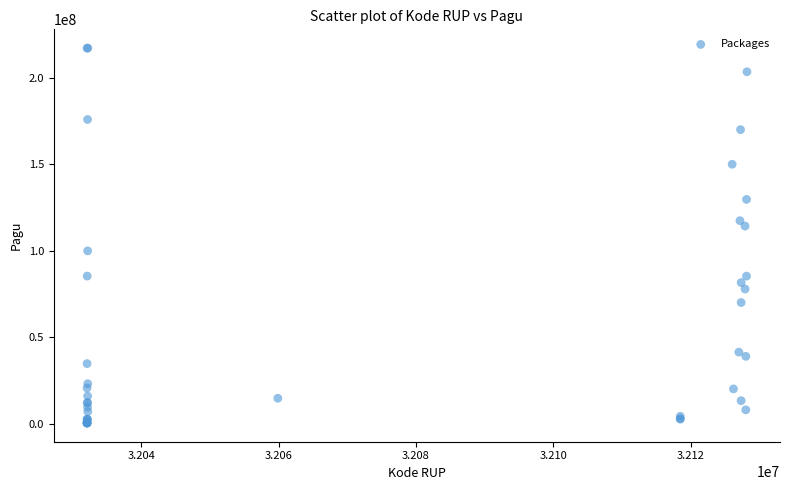

What Y value in the scatter plot is closest to 108830000?

114296000